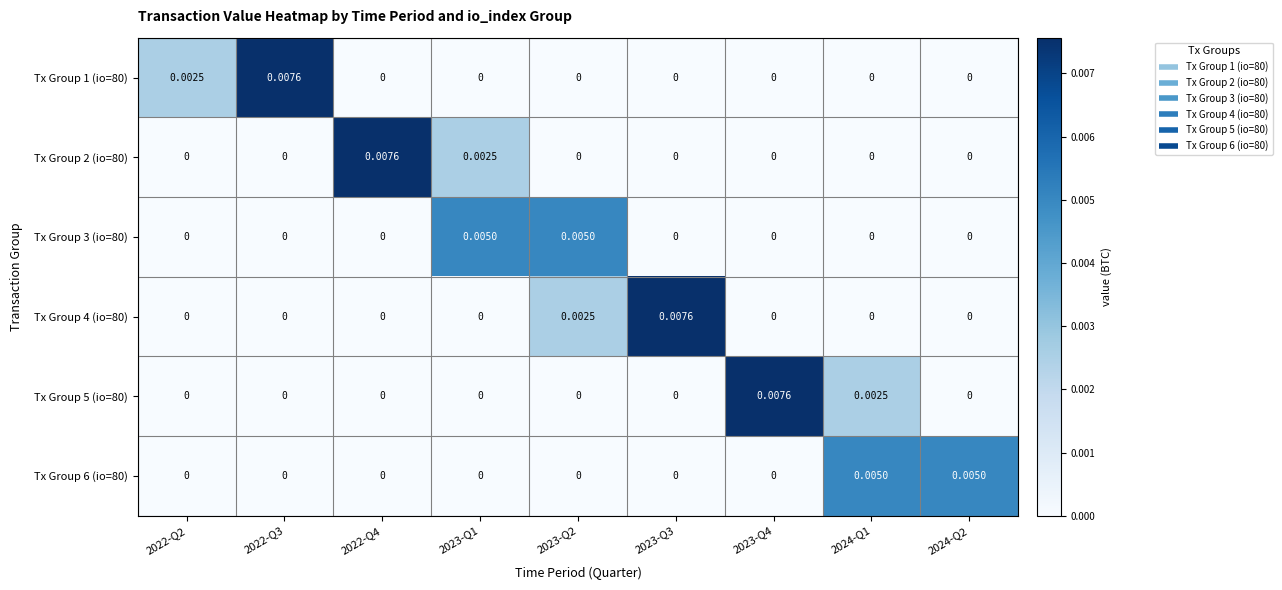

Is the value of Tx Group 1 (io=80) at 2022-Q2 greater than the value of Tx Group 4 (io=80) at 2023-Q3?

No